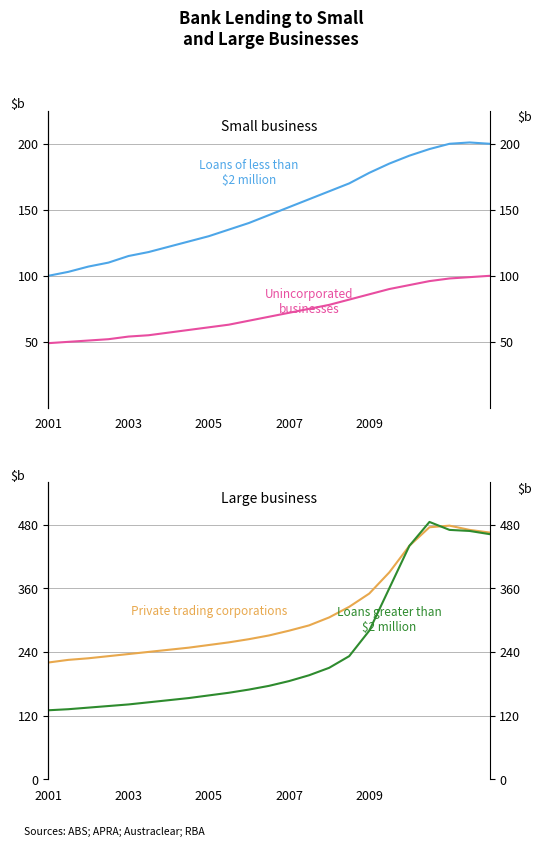

What is the maximum value shown in the chart?

485